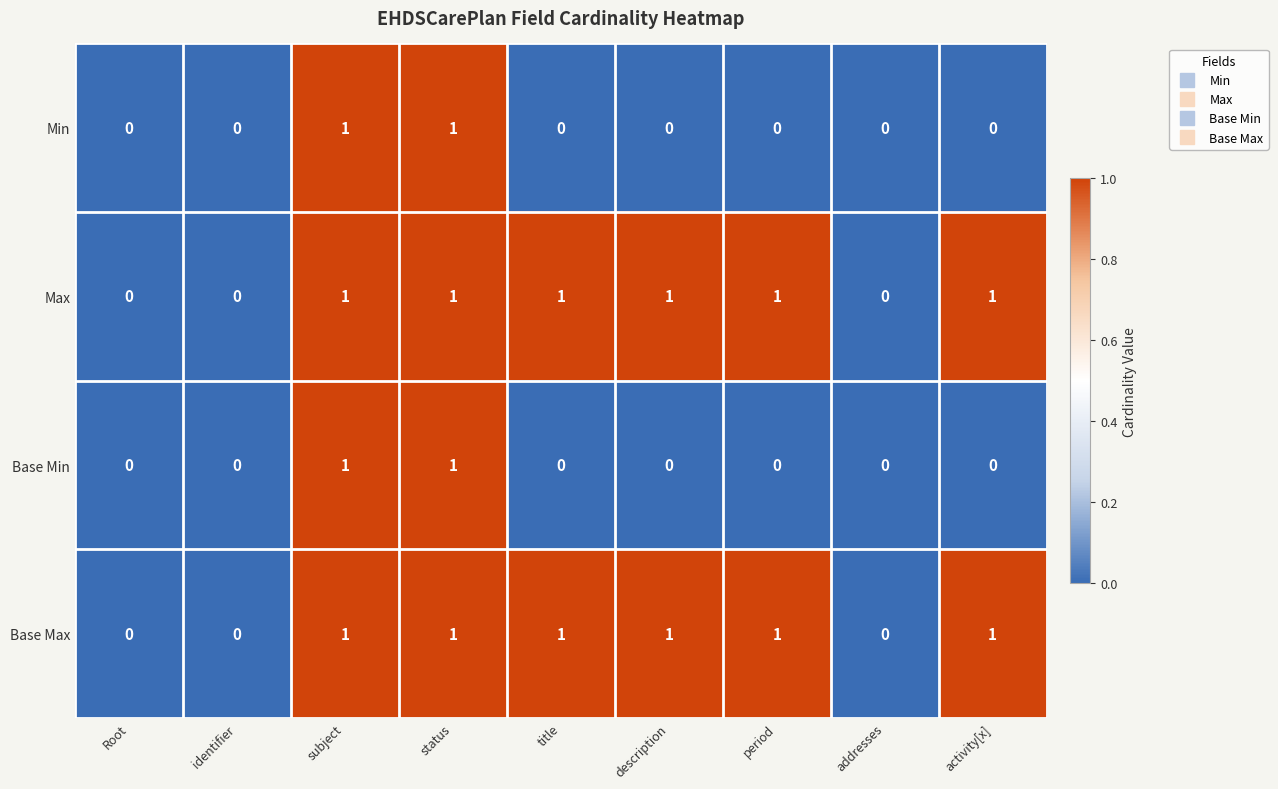

What is the sum of all Max values?

6